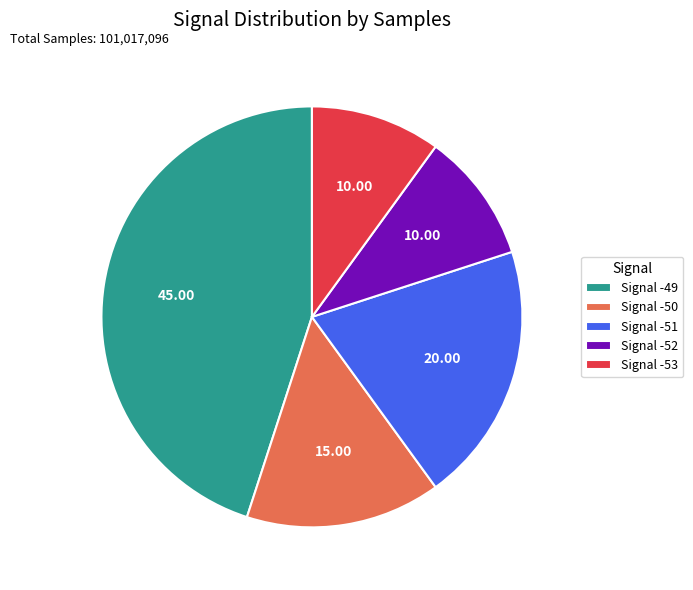

Is the sum of Signal -52 and Signal -53 greater than half?

No